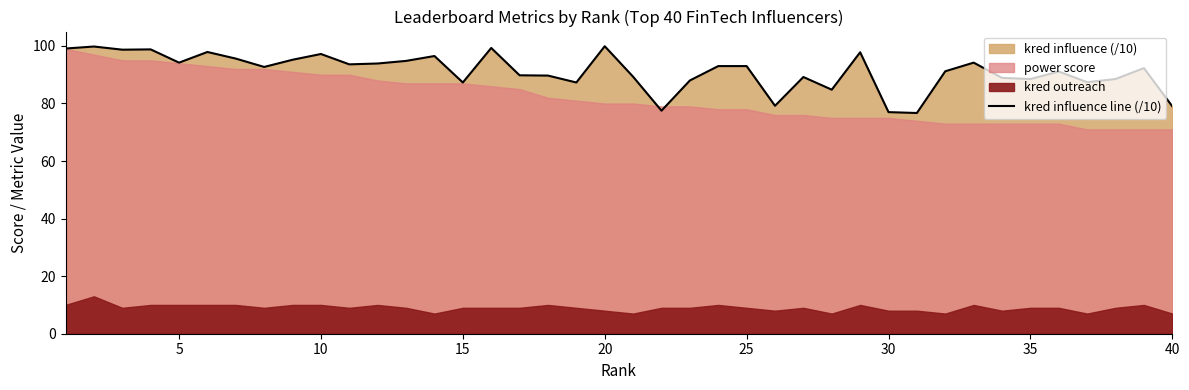

What is the highest value of the kred influence line (/10) series?

99.9